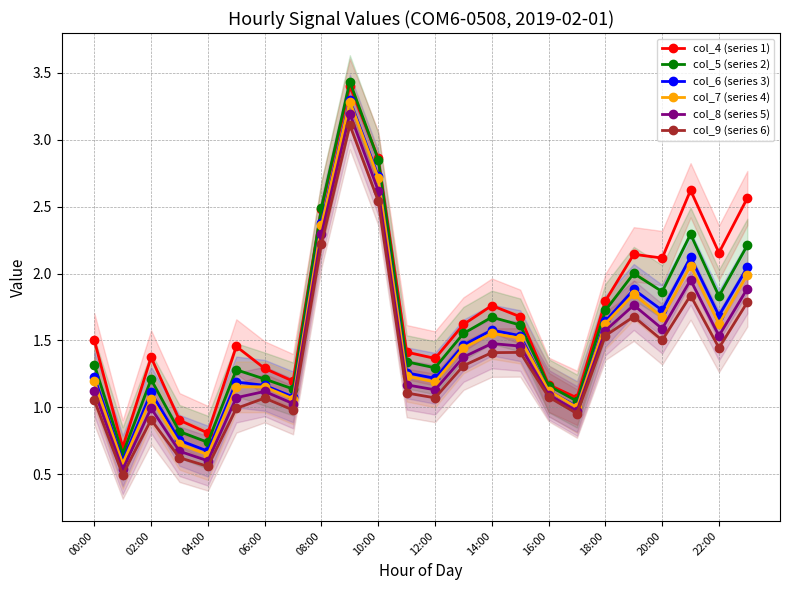

In col_8 (series 5), how many points are higher than both neighbors (excluding endpoints)?

6